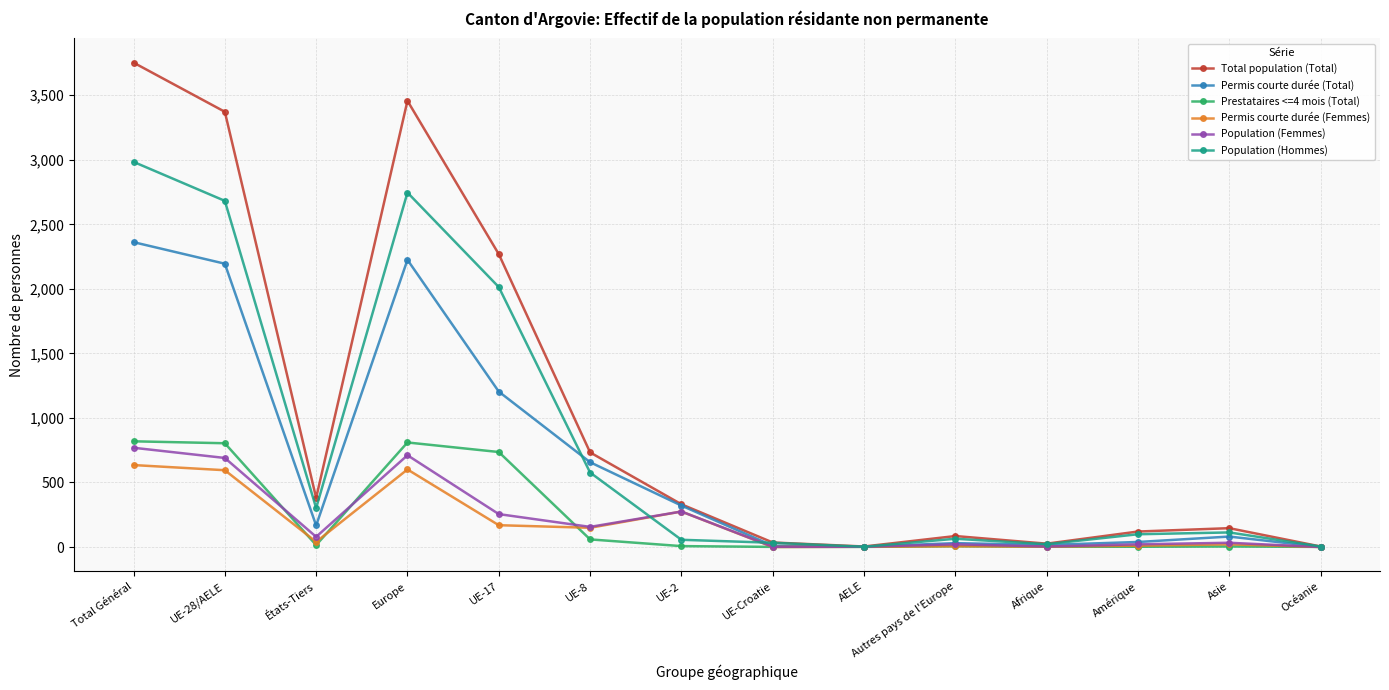

Rank the series by their maximum value, from highest to lowest.

Total population (Total), Population (Hommes), Permis courte durée (Total), Prestataires <=4 mois (Total), Population (Femmes), Permis courte durée (Femmes)